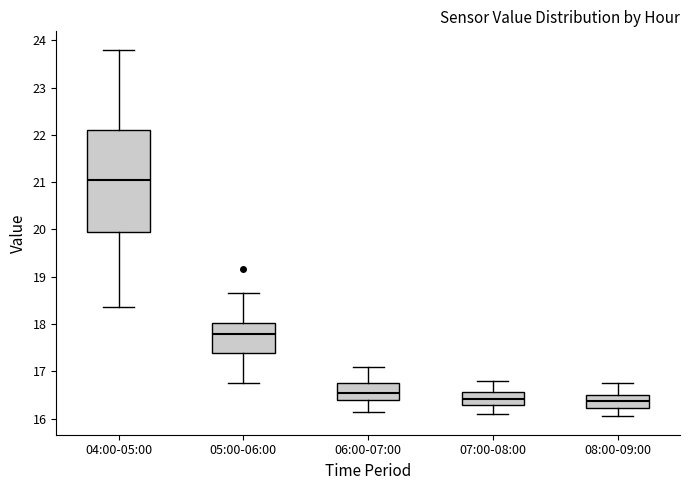

Reading left to right, transcribe this box plot: for each box, give where its median line is, the range the box spans, and where its two whiskers end, as read against the y-axis. The values are not printed on the chart, so give them approximately, as read against the axis.

04:00-05:00: median 21.1, box 19.9 to 22.1, whiskers 18.4 to 23.8
05:00-06:00: median 17.8, box 17.4 to 18.0, whiskers 16.8 to 18.7
06:00-07:00: median 16.6, box 16.4 to 16.8, whiskers 16.2 to 17.1
07:00-08:00: median 16.4, box 16.3 to 16.6, whiskers 16.1 to 16.8
08:00-09:00: median 16.4, box 16.2 to 16.5, whiskers 16.1 to 16.8